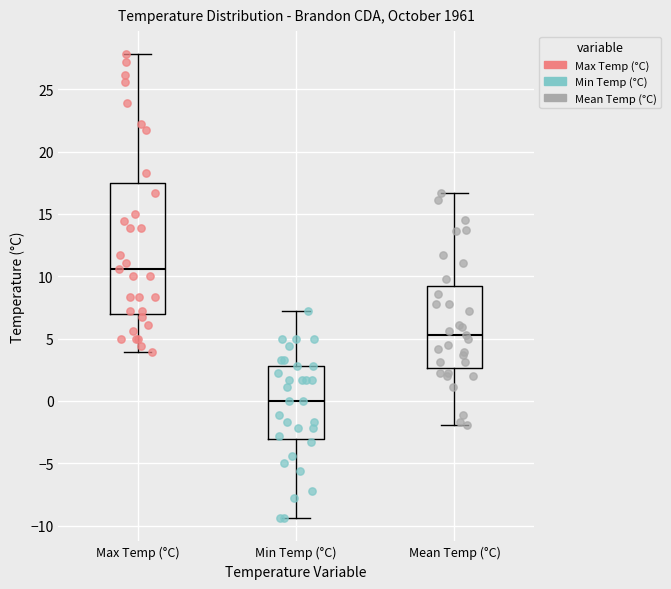

Where does the lower whisker of the box for Min Temp (°C) end on the y-axis? The values are not printed on the chart, so give them approximately, as read against the axis.

-9.5